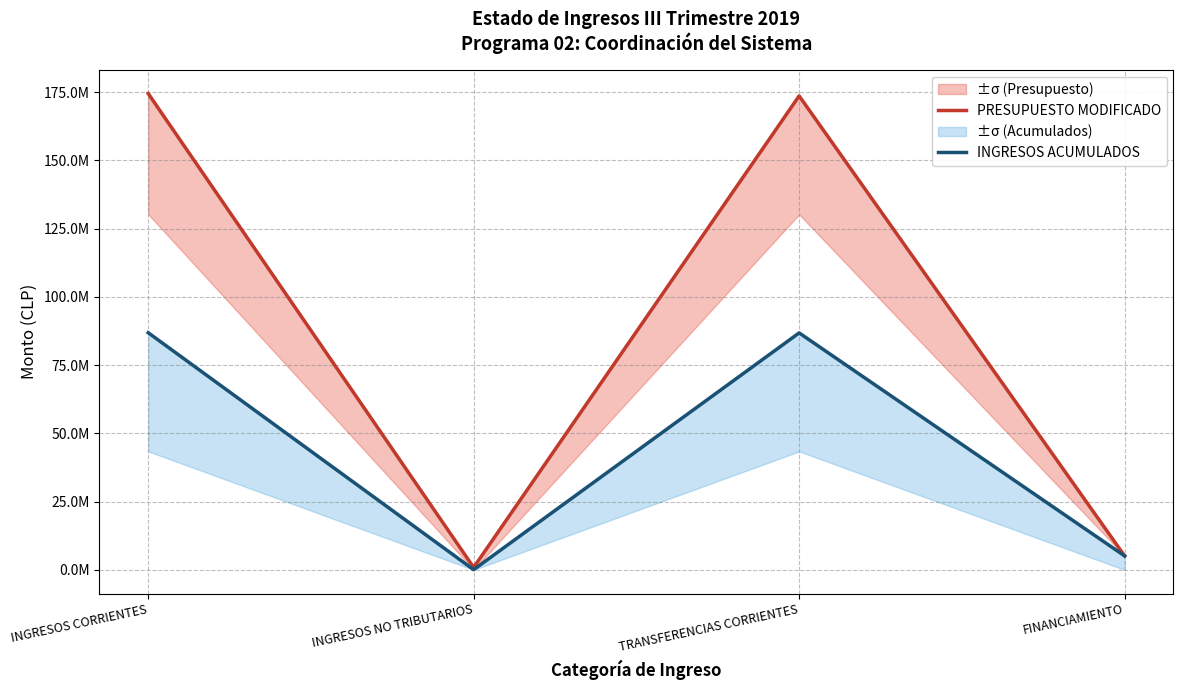

What position from the right is FINANCIAMIENTO?

1